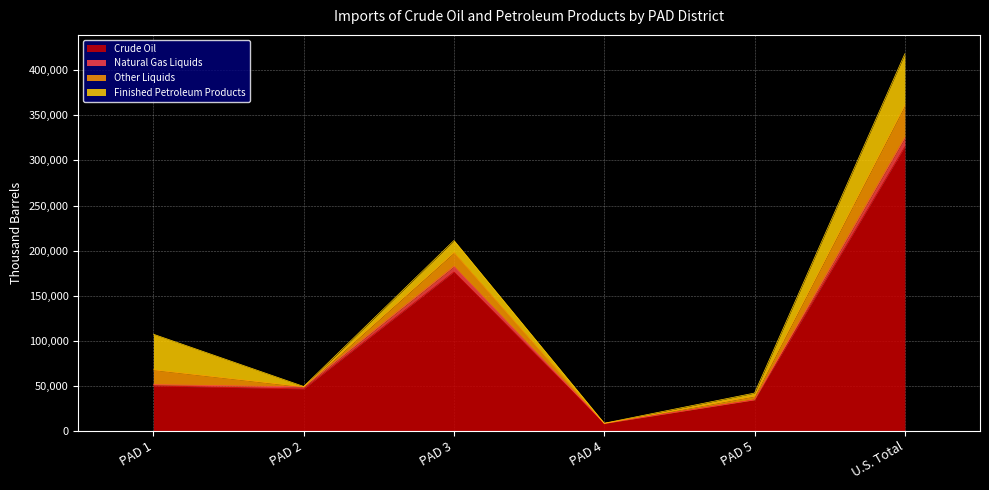

True or false: Crude Oil and Natural Gas Liquids cross at least once.

False